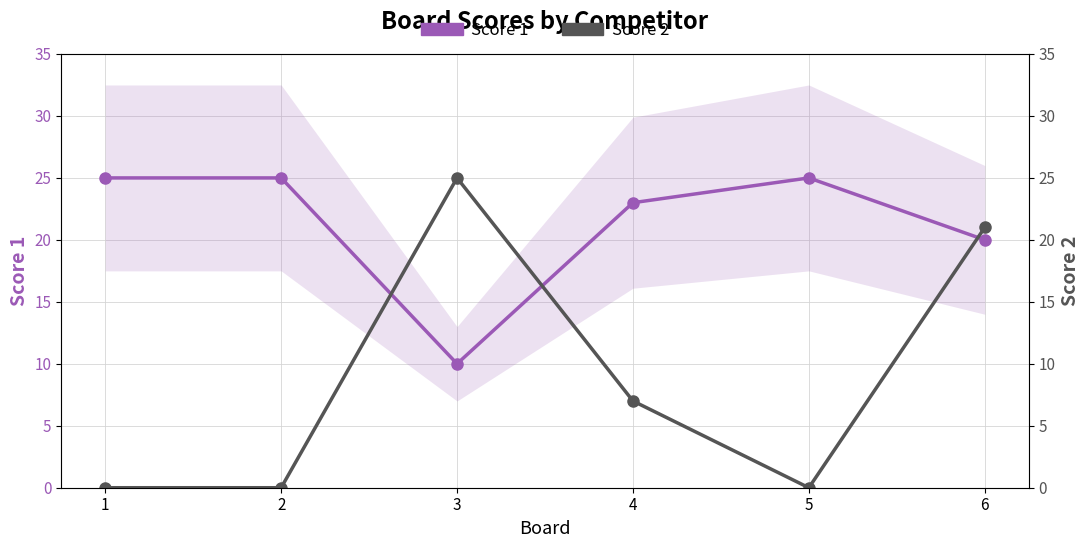

True or false: Score 2 has a value of 10 at 5.

False